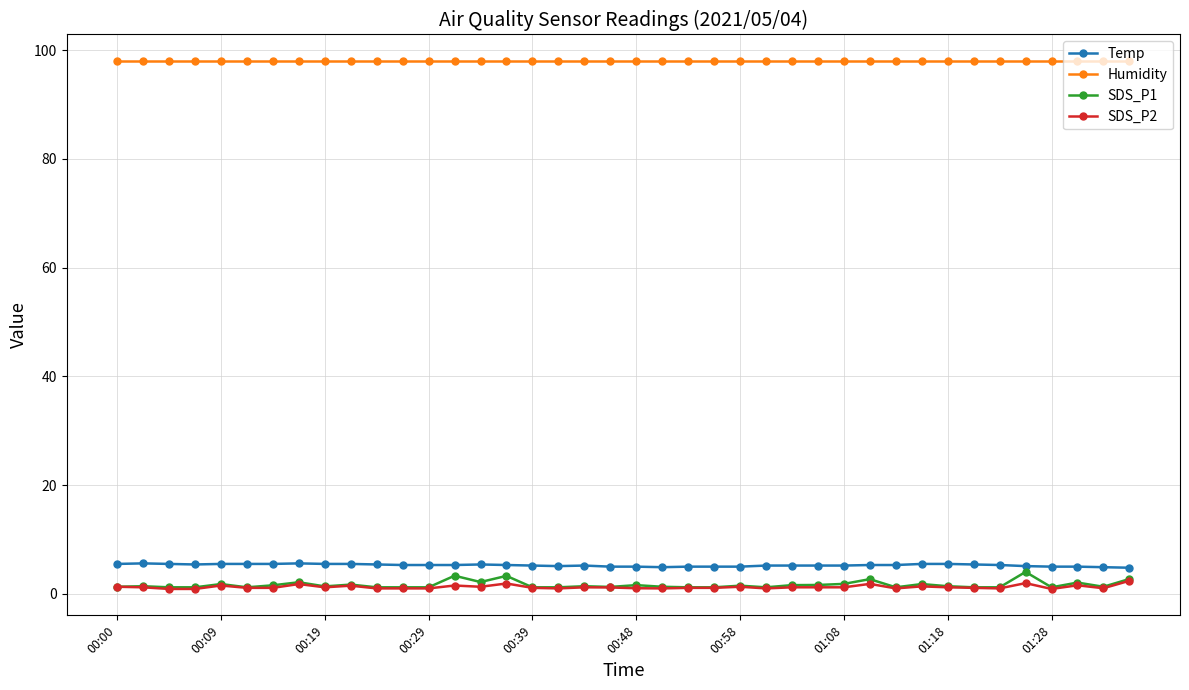

True or false: SDS_P2 and Humidity cross at least once.

False